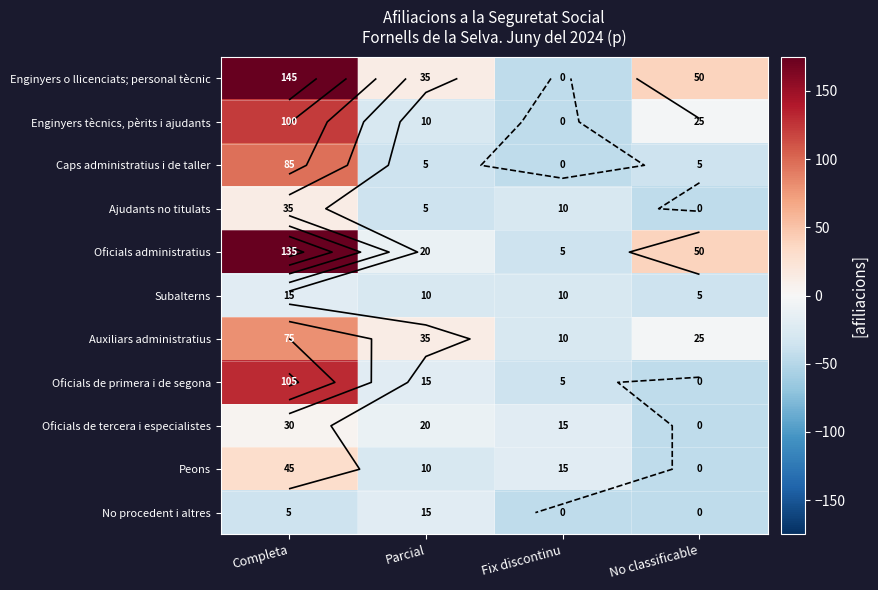

Which category has the highest value across all series?

Completa